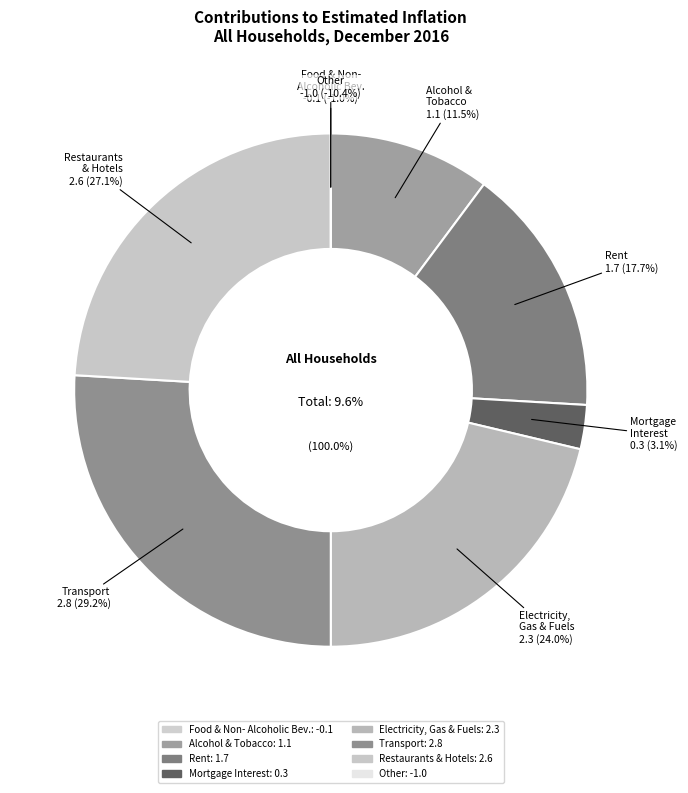

What is the change in value from 04.5 Electricity, Gas & other Fuels to Other?

-3.3